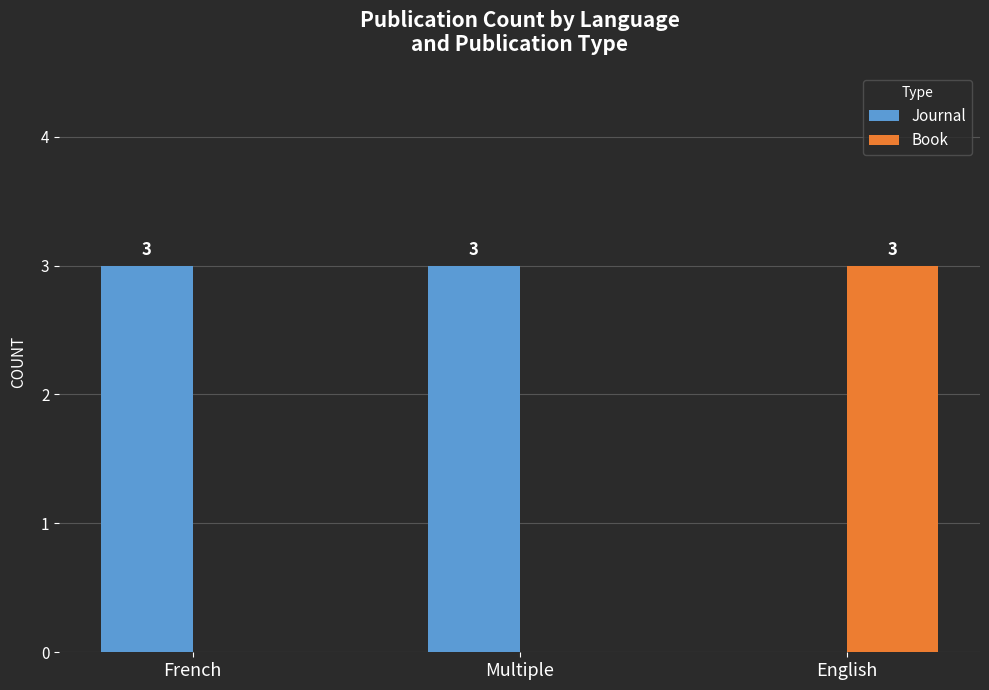

At which label does Book reach its peak?

English